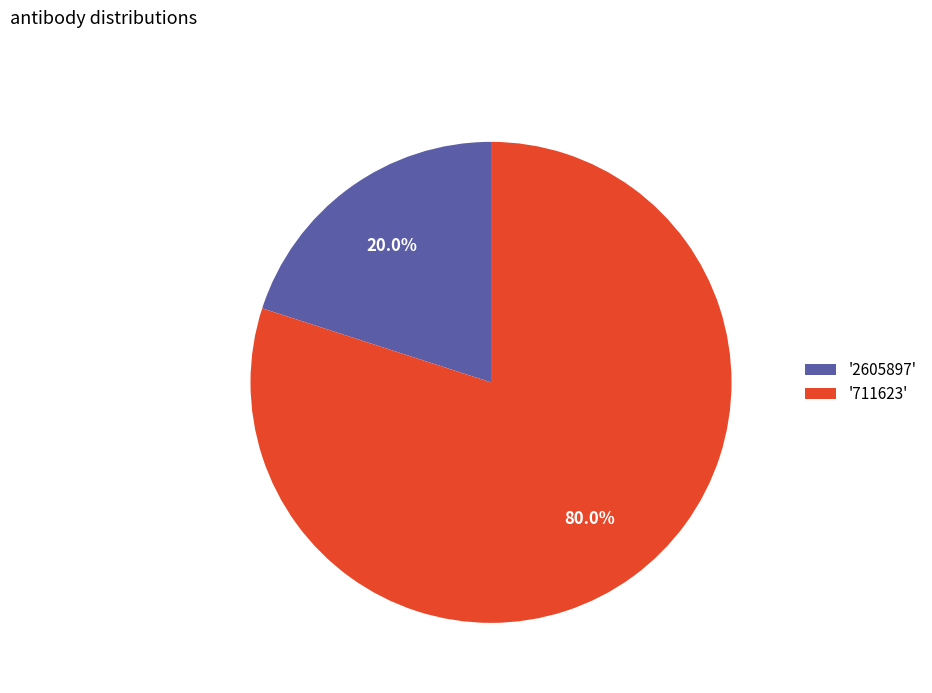

Which category has the biggest portion of the pie?

'711623'